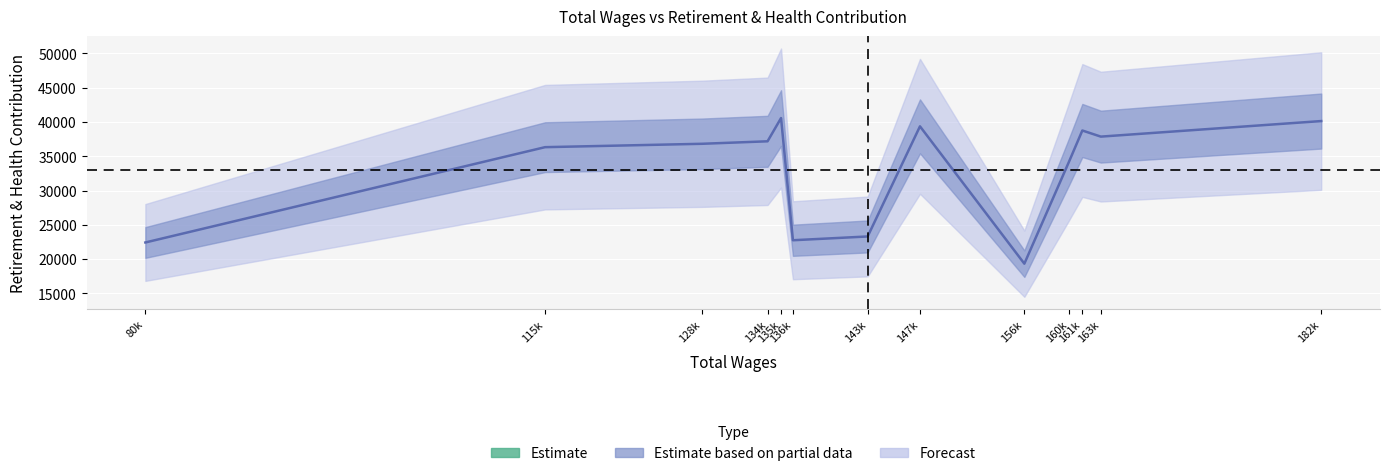

The value at 143k is 31425. True or false?

False